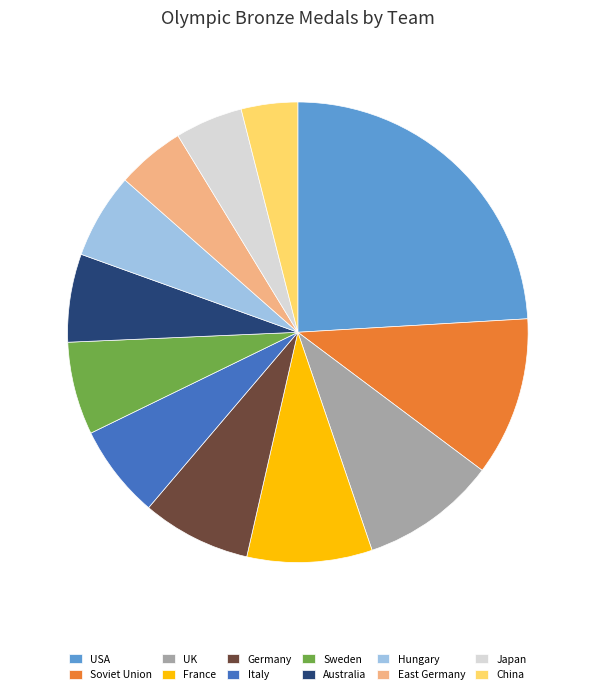

Is there any slice that represents more than half of the pie?

No